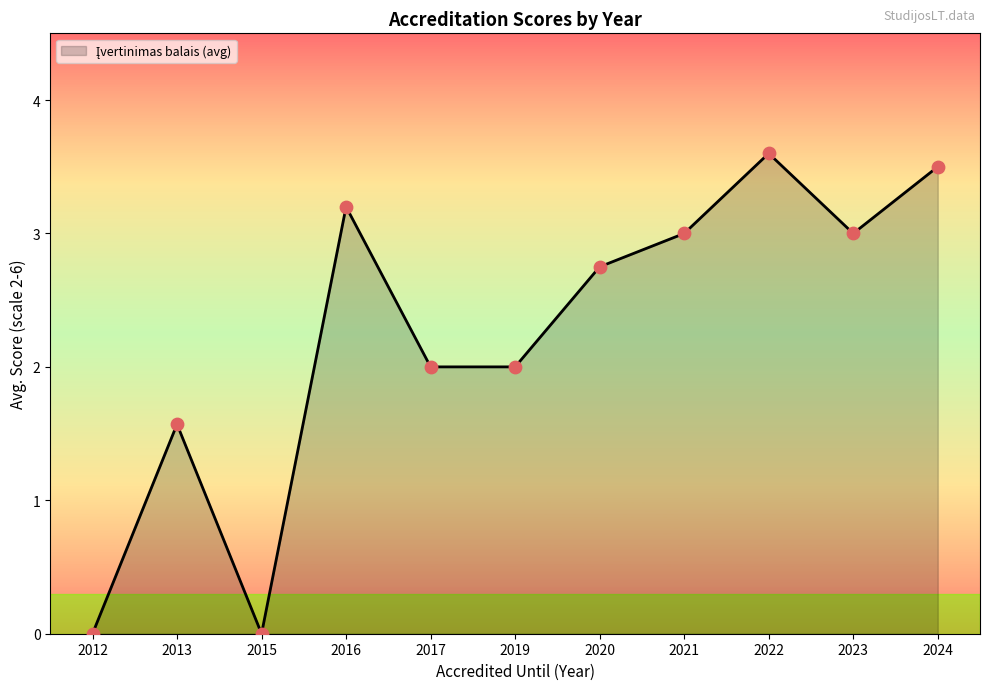

Between 2020 and 2022, which is larger?

2022